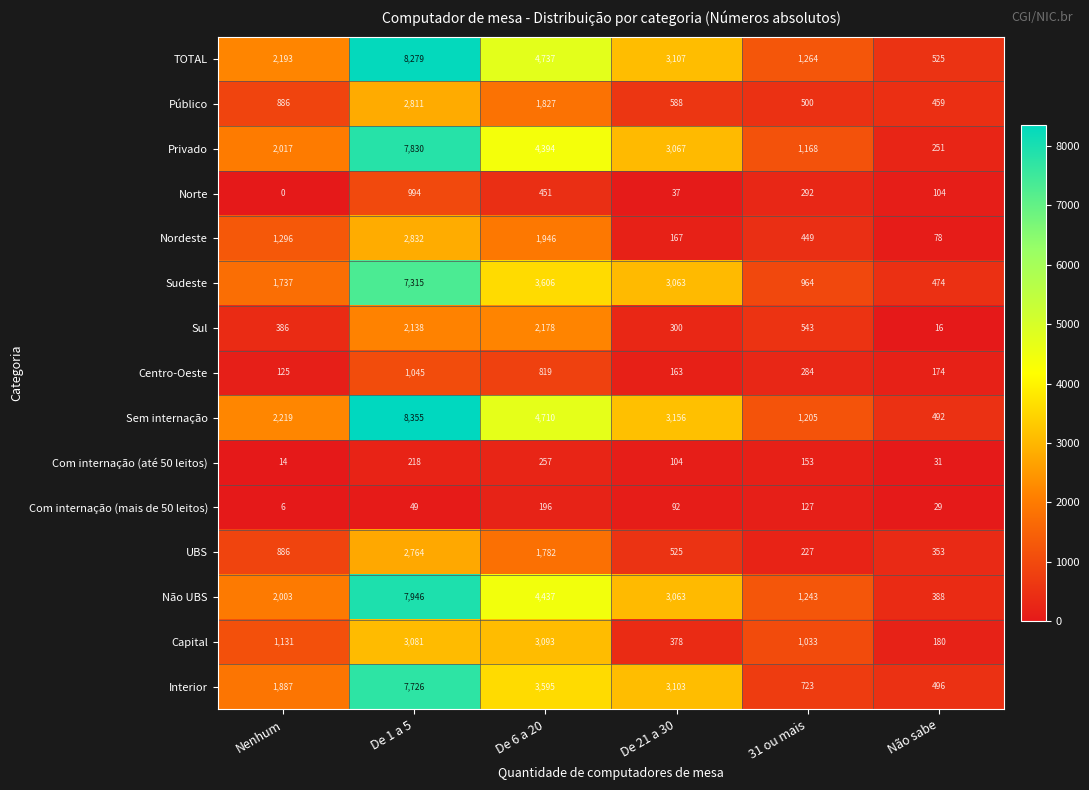

Where is Com internação (mais de 50 leitos) nearest to the value 101?

De 21 a 30